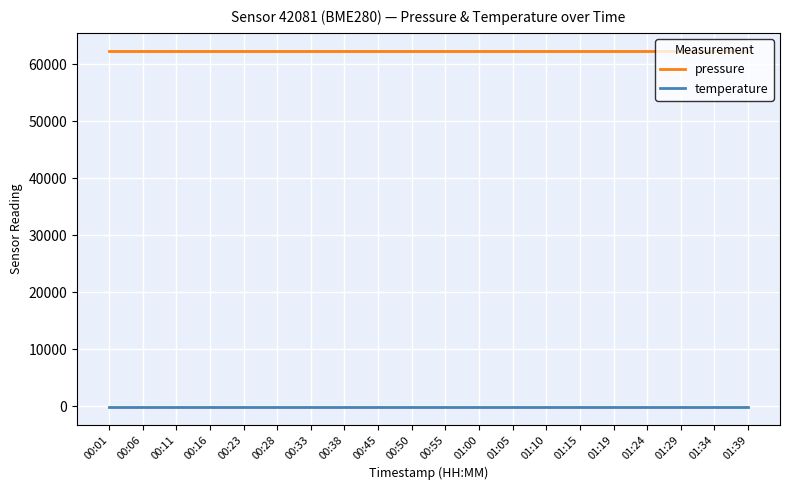

Is the value of pressure at 01:00 greater than the value of temperature at 01:10?

Yes